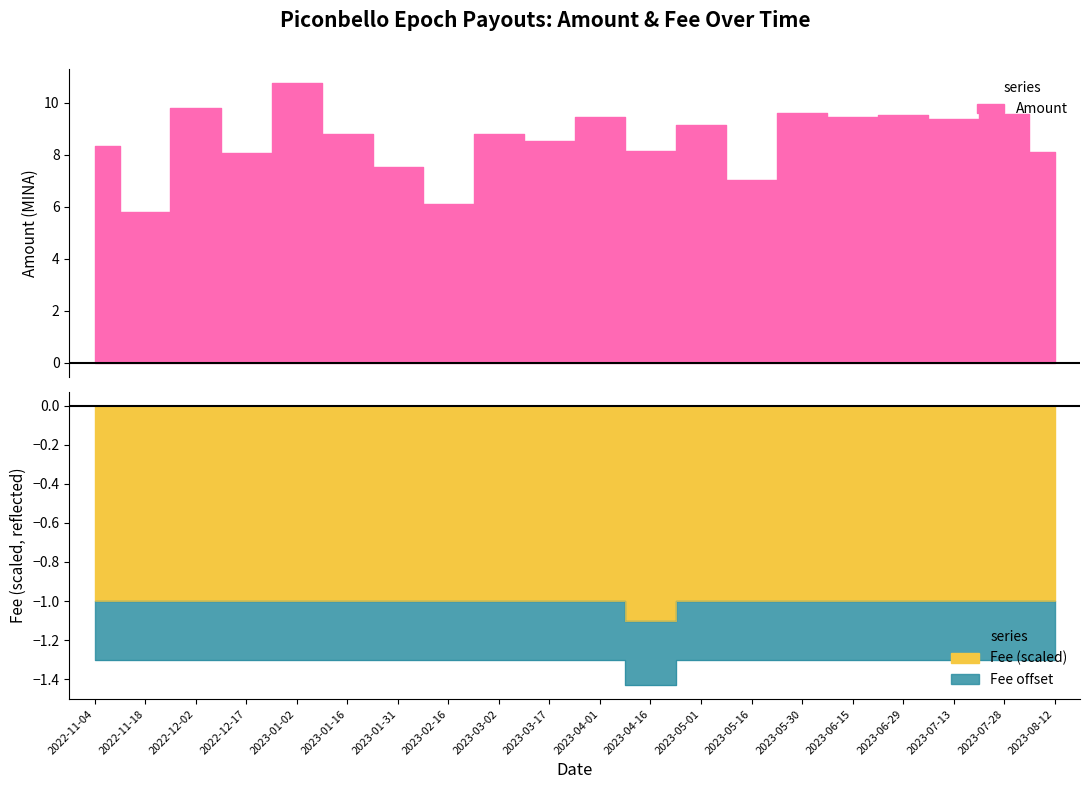

What is the greatest value displayed?

10.8